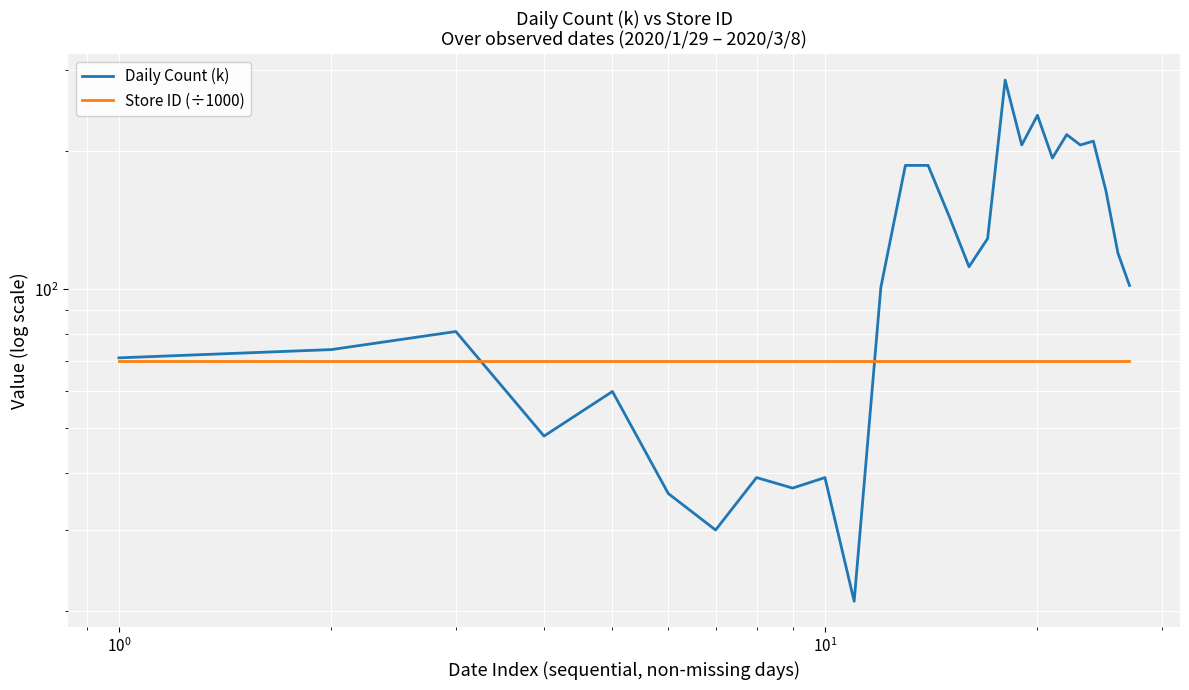

What is the average value of the Daily Count (k) series?

123.6